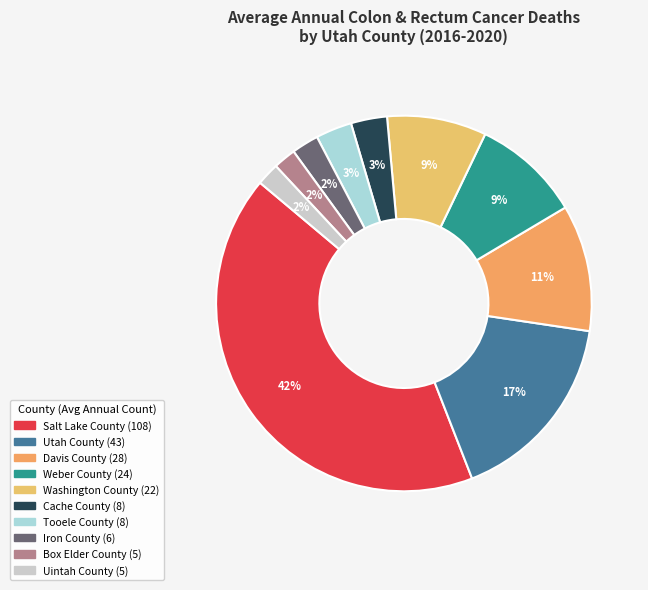

To the nearest percent, what is the combined percentage of Davis County and Tooele County?

14%